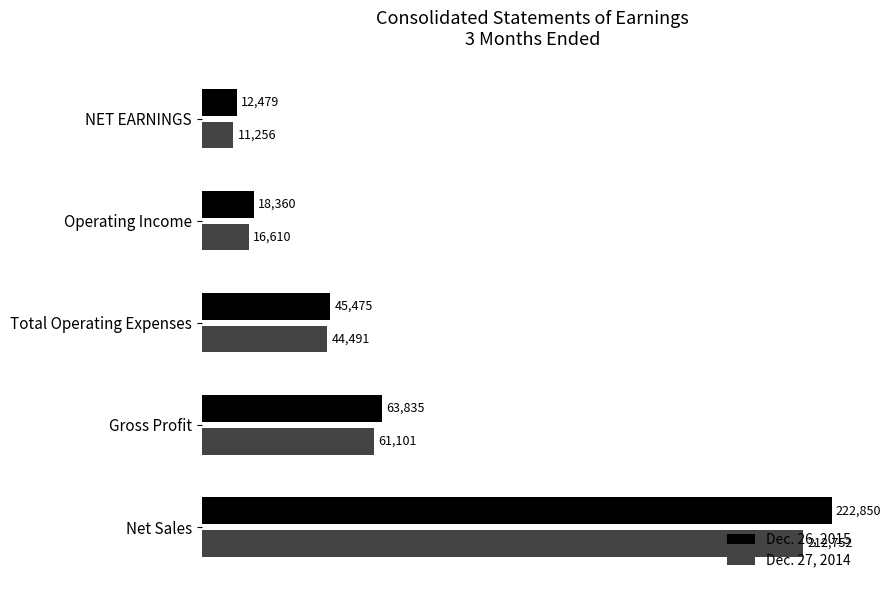

Which series has the widest spread of values?

Dec. 26, 2015